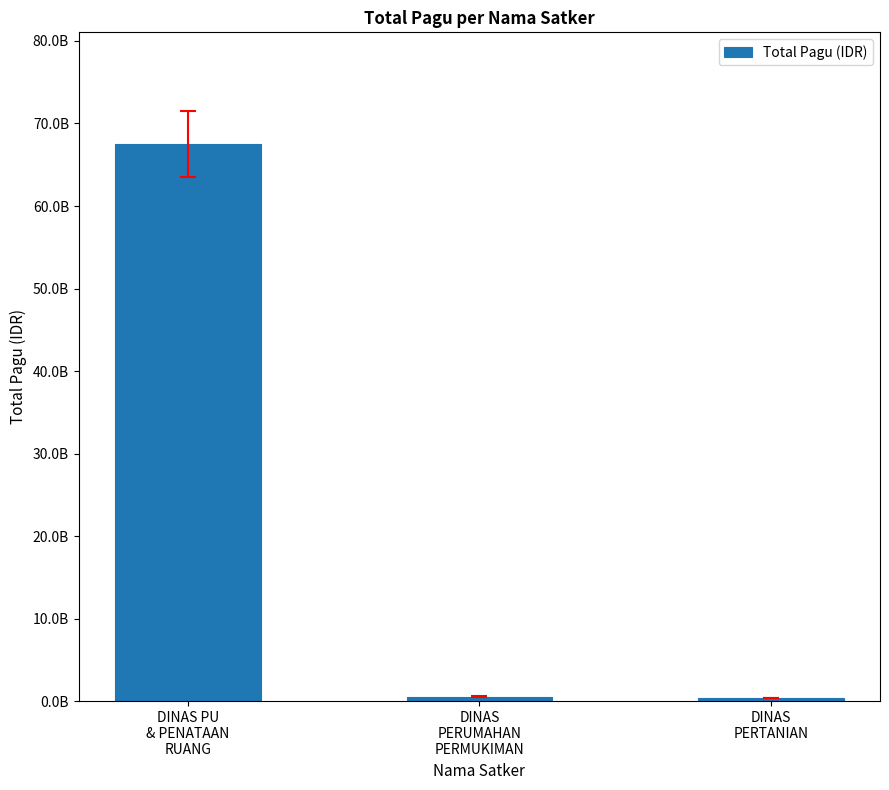

Reading left to right, list all the values displayed in this chart.

DINAS PU
& PENATAAN
RUANG=67536034869	DINAS
PERUMAHAN
PERMUKIMAN=549000000	DINAS
PERTANIAN=414052700